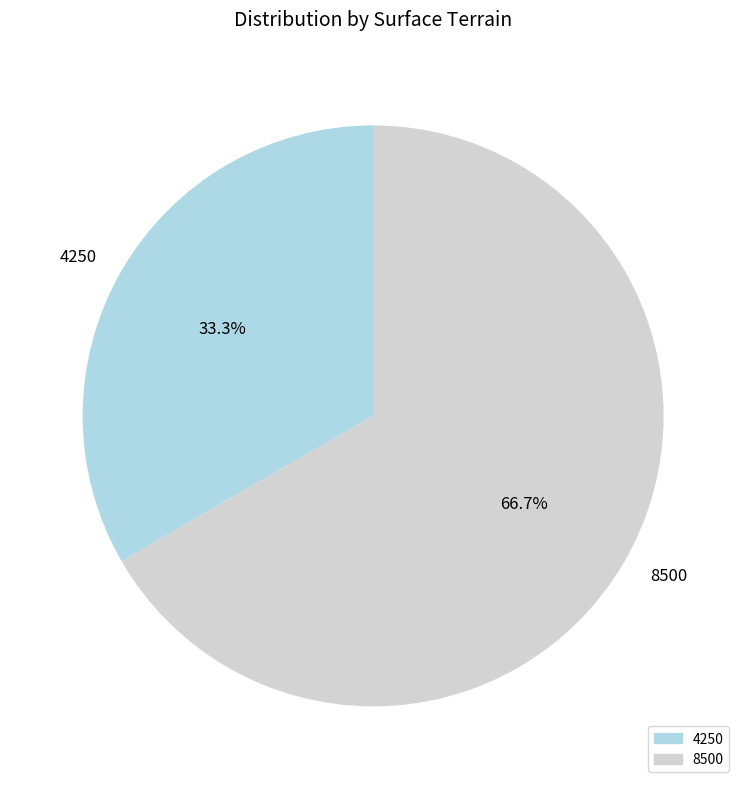

Approximately how many times larger is the value at 8500 compared to 4250?

2.0